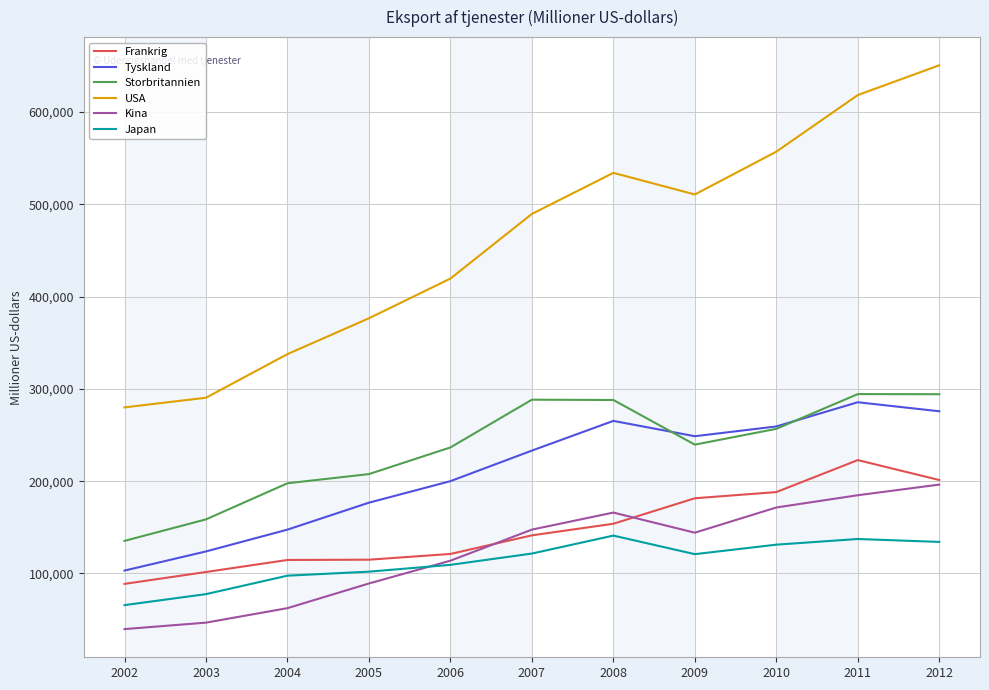

What is the total value across all series at 2004?

957565